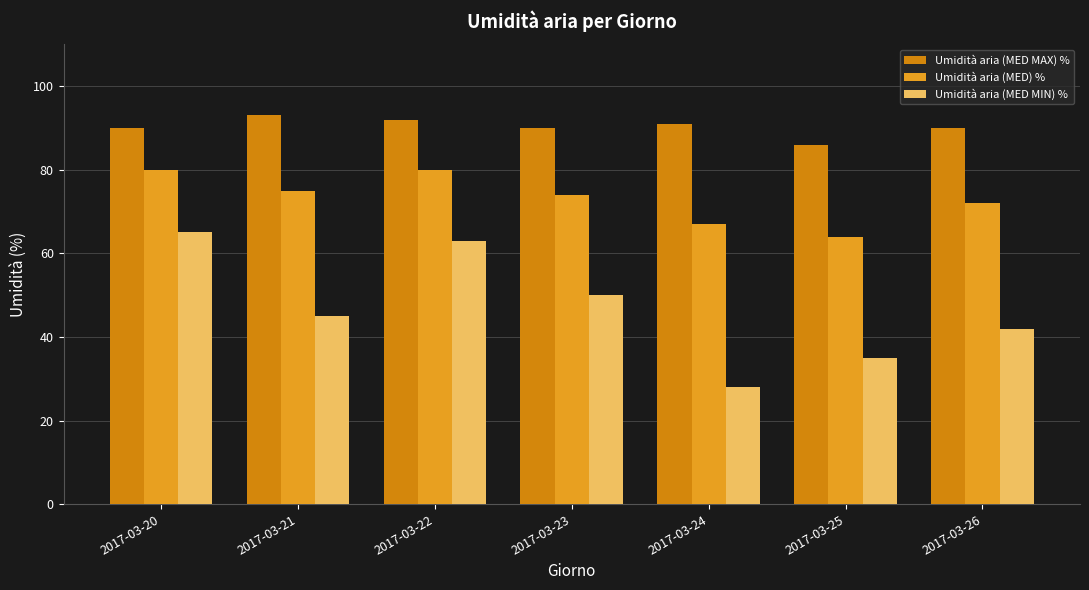

What is the lowest value of the Umidità aria (MED MIN) % series?

28